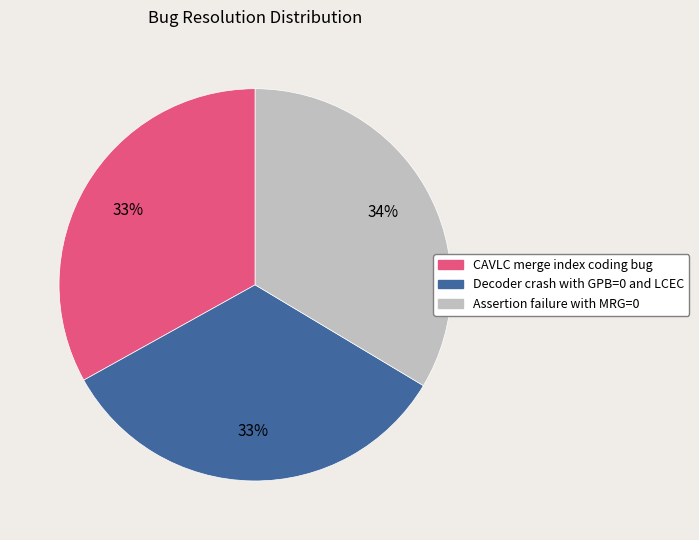

Is CAVLC merge index coding bug the majority of the pie?

No